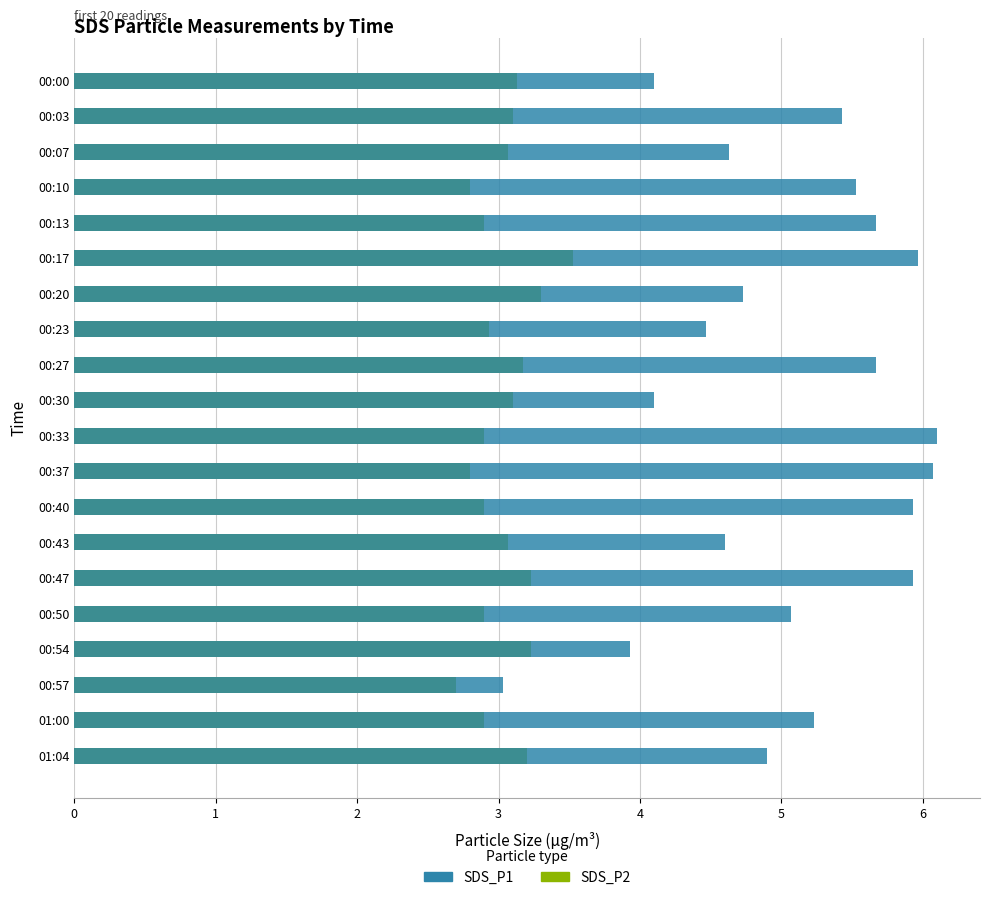

Rank the series at 00:33 from lowest to highest value.

SDS_P2, SDS_P1